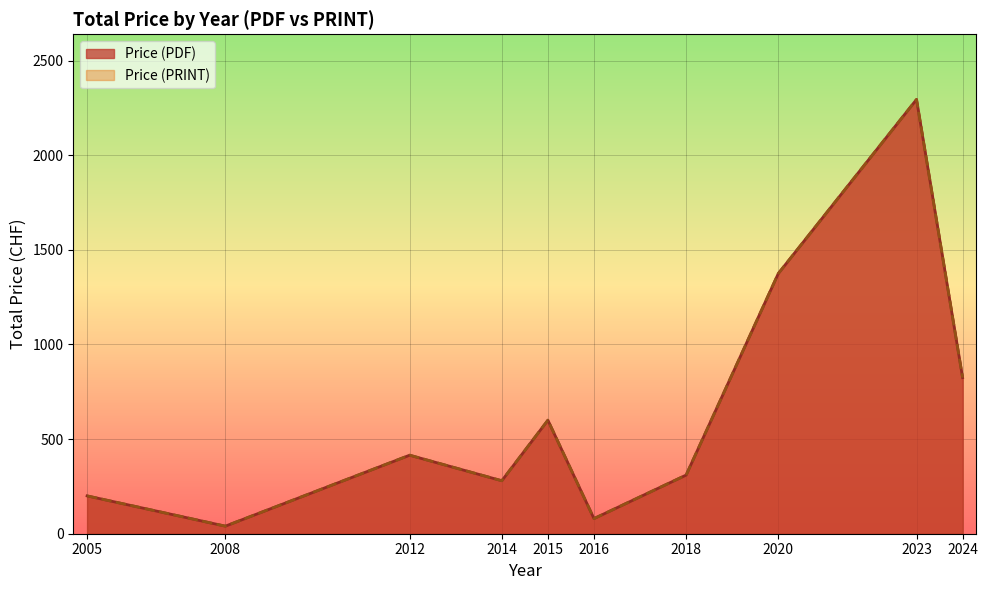

True or false: Price (PRINT) and Price (PDF) cross at least once.

False